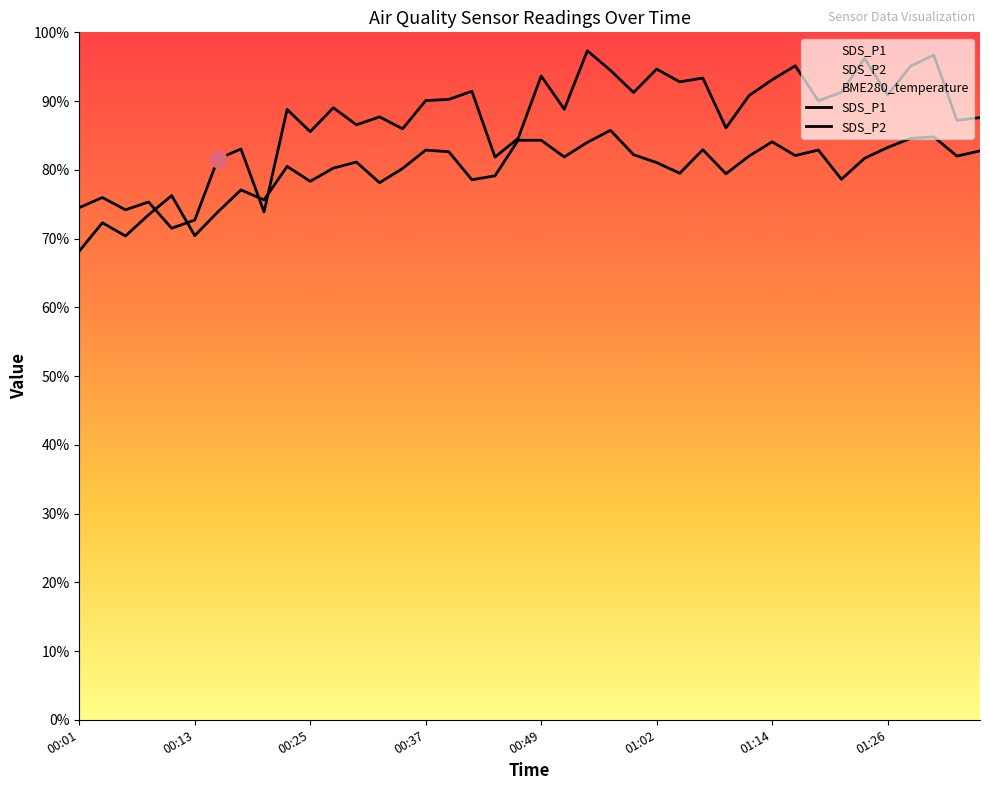

How many intersections are there between SDS_P1 and SDS_P2?

4